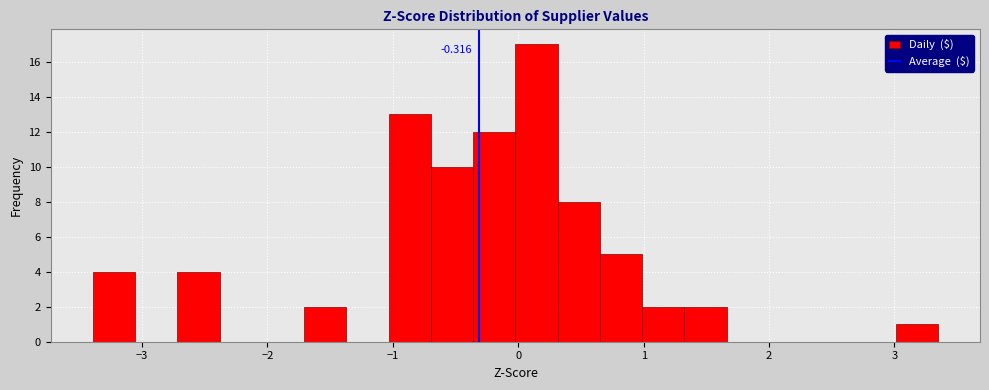

Around what value on the x-axis is the tallest bar? Give the approximate position of its centre, as read against the axis.

0.1